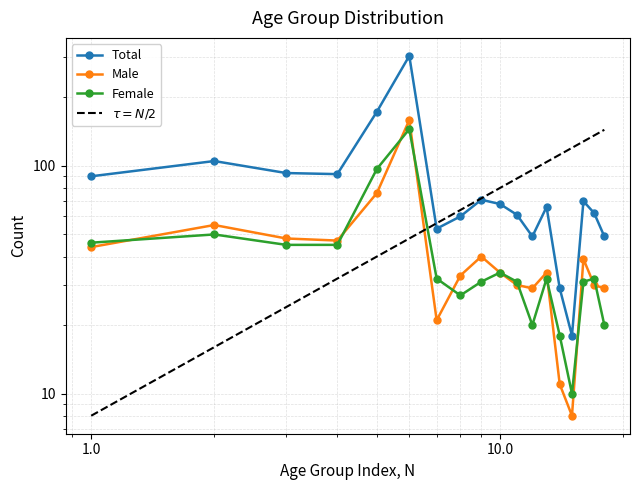

What is the highest value of the Female series?

145